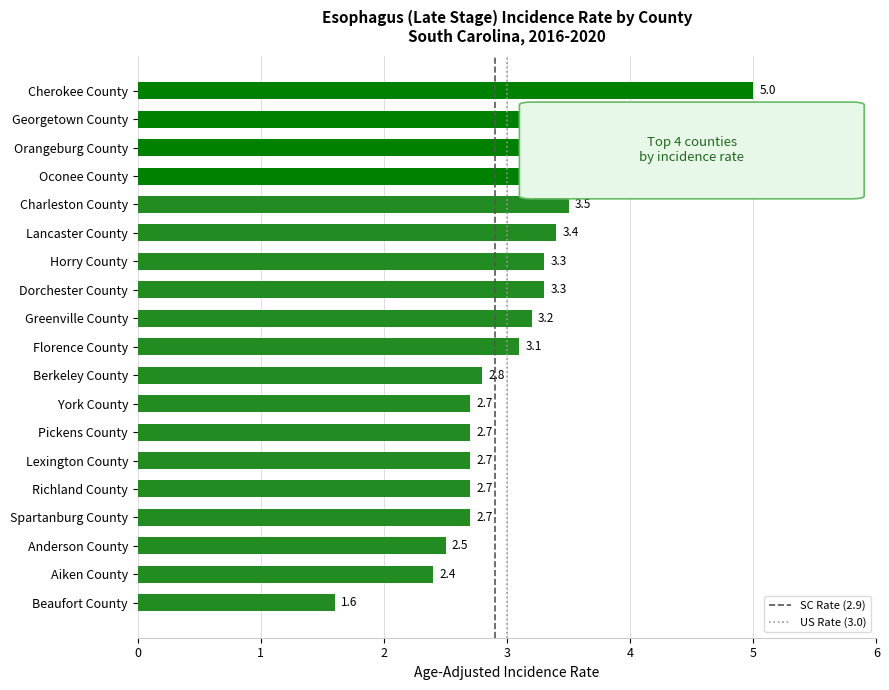

Count the number of data series in this chart.

1